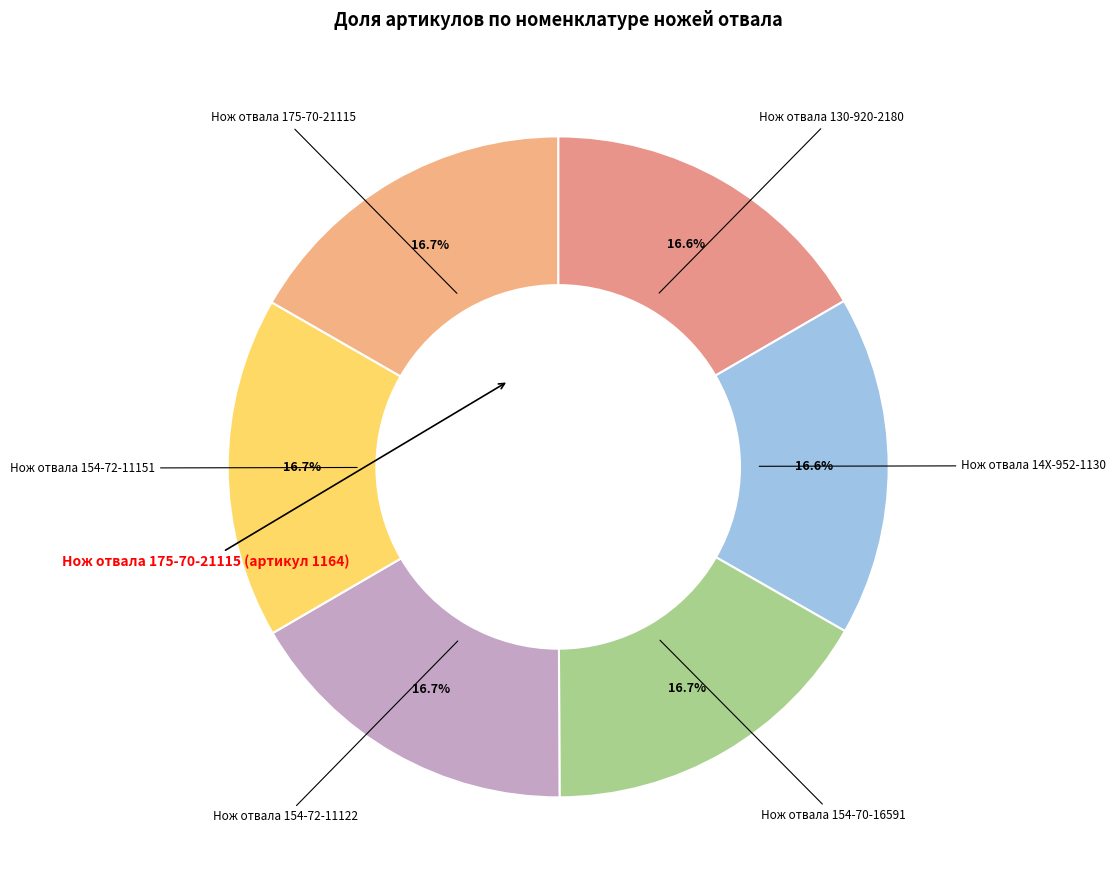

Does Нож отвала 154-72-11122 account for over 50% of the chart?

No